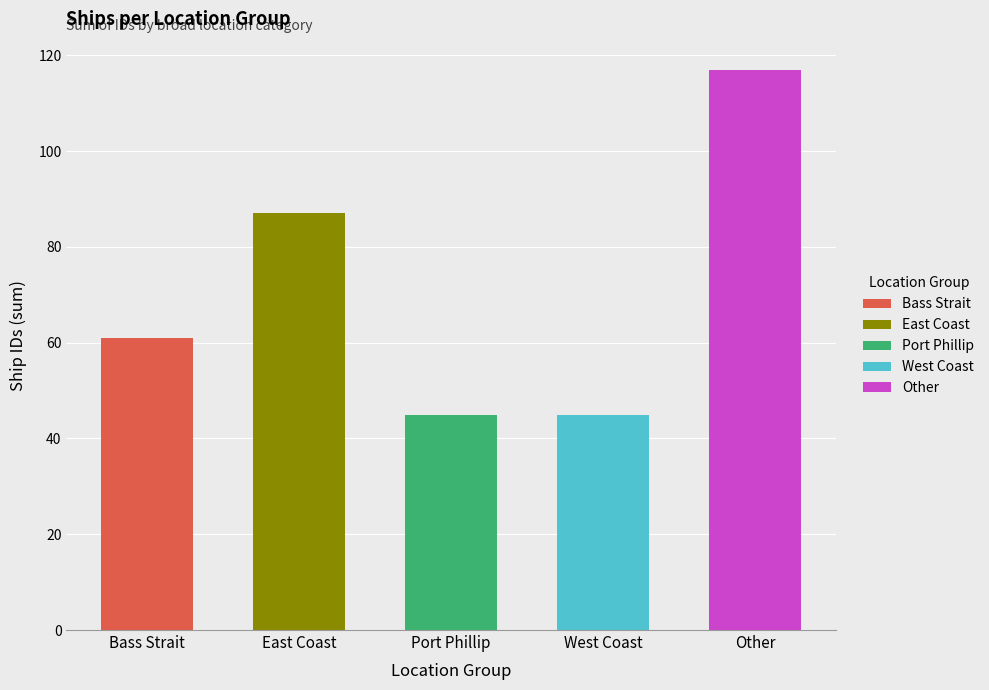

Is it true that Bass Strait equals 104 at Bass Strait?

False